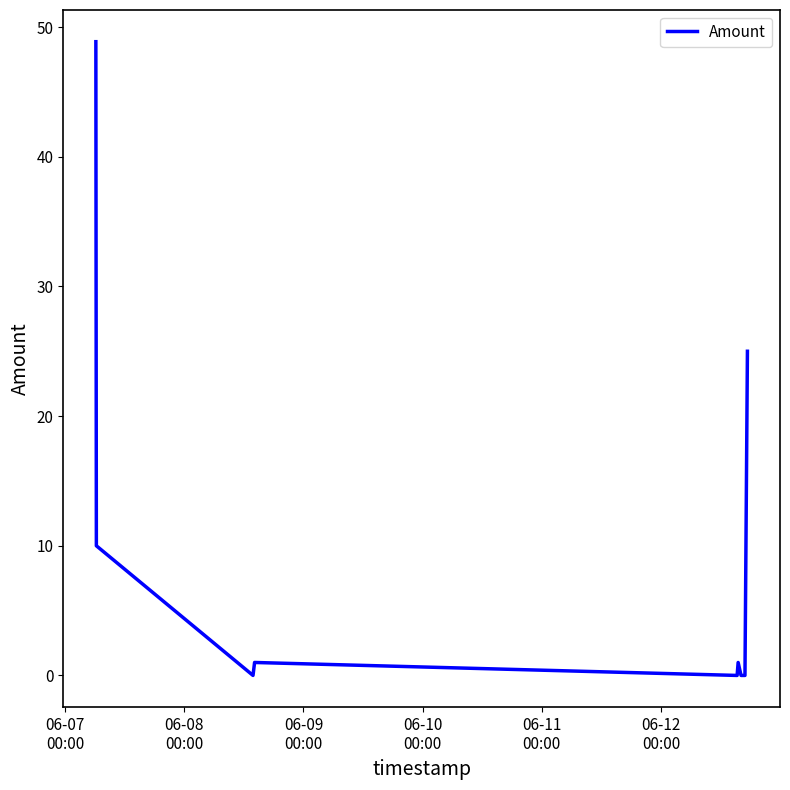

What is the greatest value displayed?

48.9